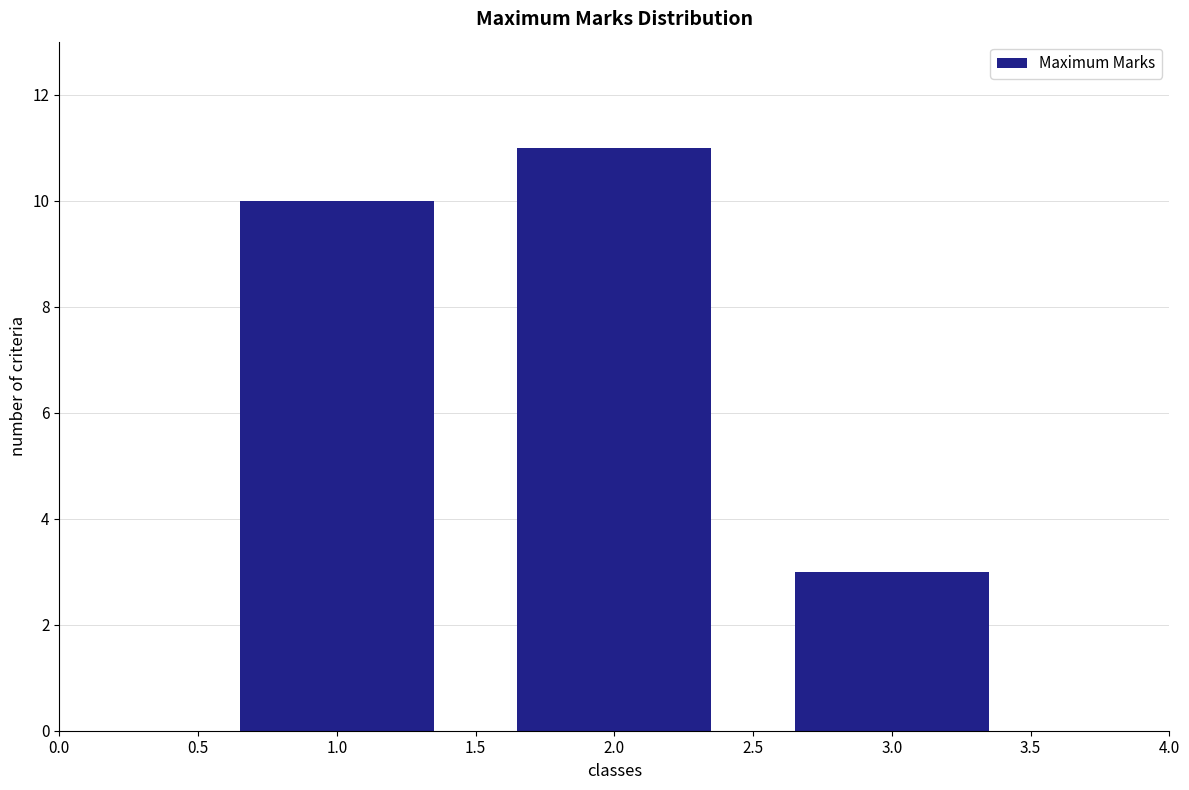

Reading left to right, what are all the values shown in this chart?

1.0=10	2.0=11	3.0=3